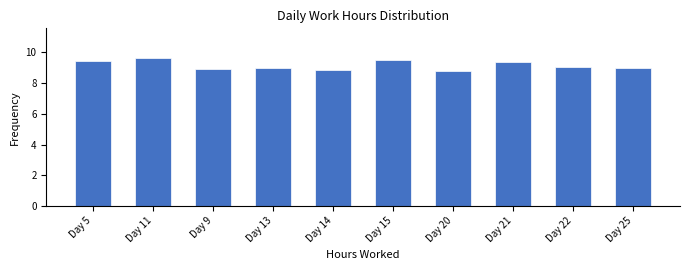

What is the change in value from Day 5 to Day 14?

-0.6